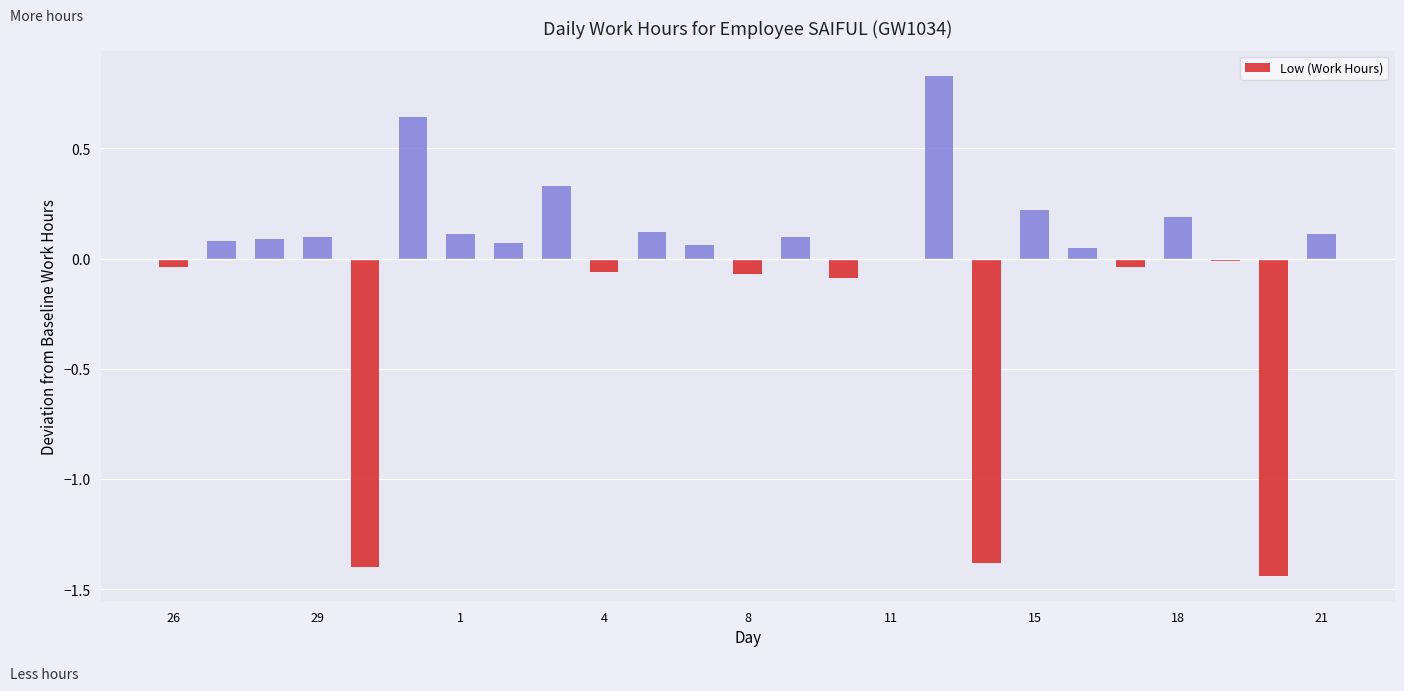

Is it true that the value at 17 is 2.6?

False